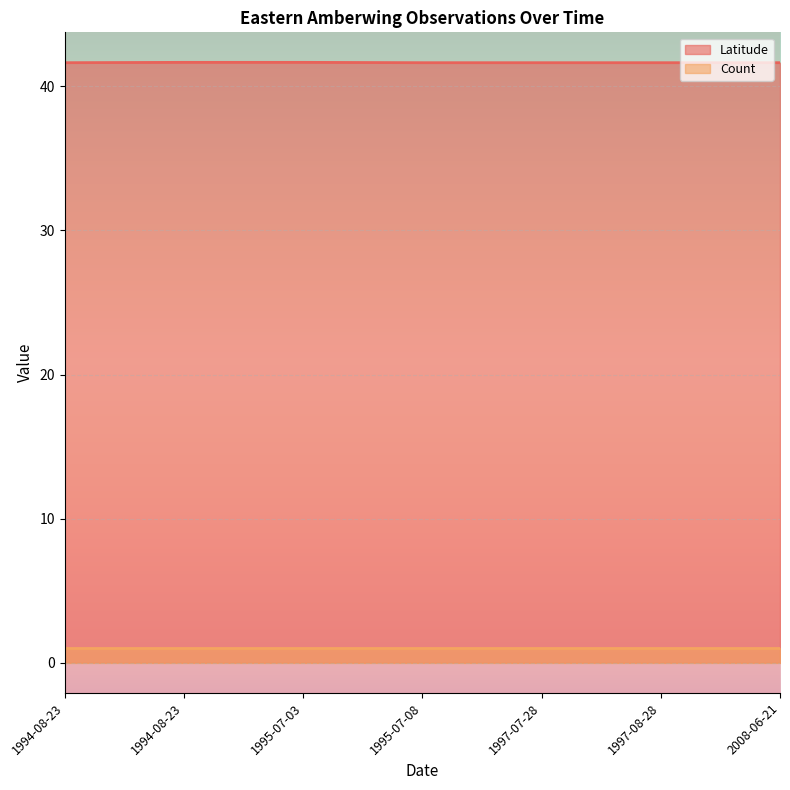

What are all the series names shown in the legend?

Latitude, Count